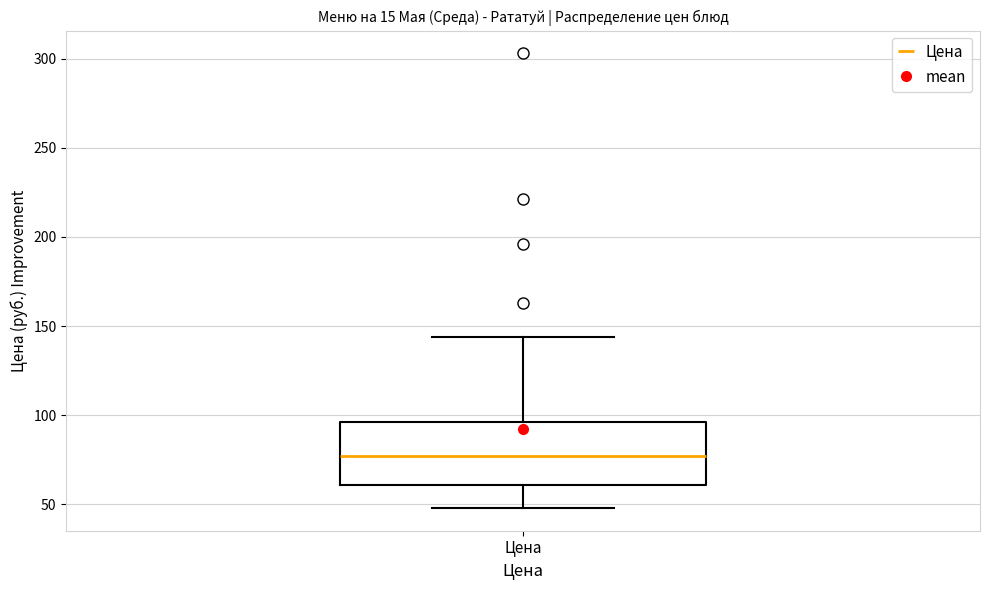

Transcribe this box plot: give where the median line is, the range the box spans, and where the two whiskers end, as read against the y-axis. The values are not printed on the chart, so give them approximately, as read against the axis.

median 75, box 60 to 95, whiskers 50 to 145